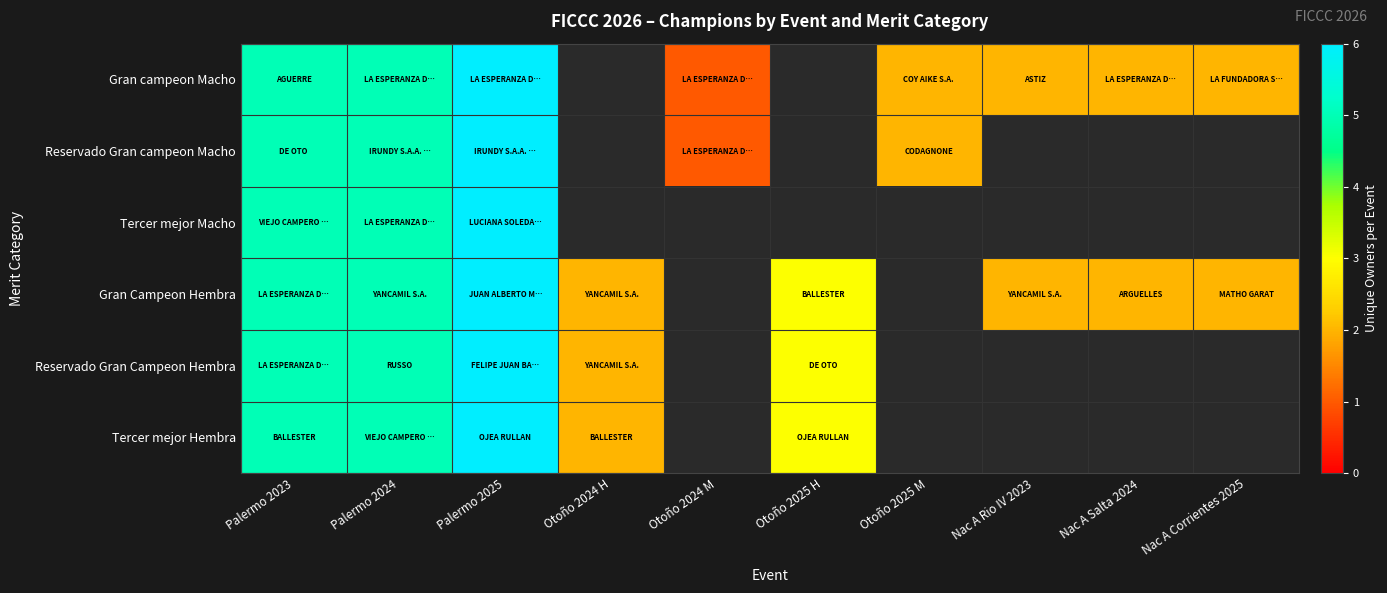

At how many categories does at least one series exceed 2?

4